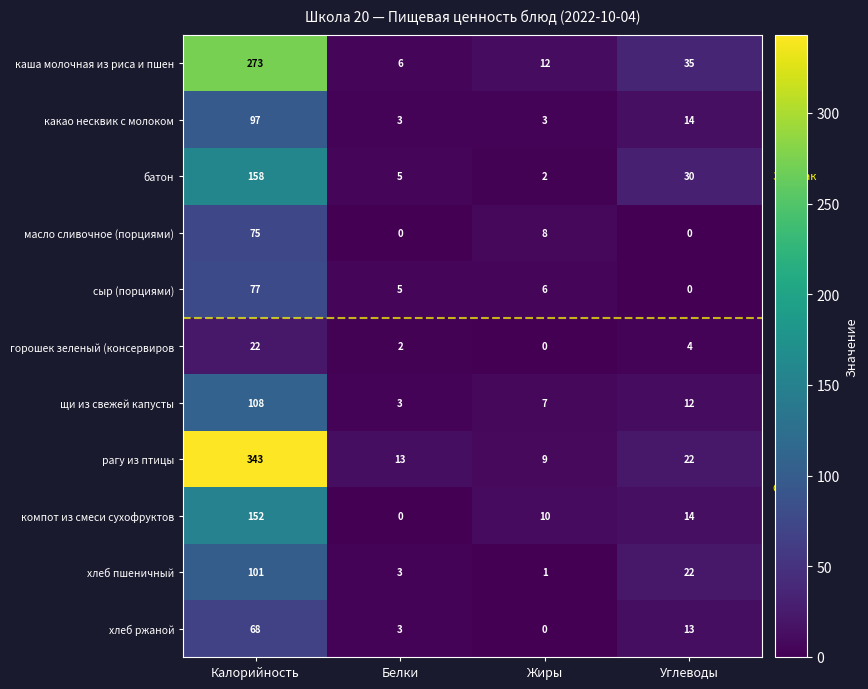

What is the difference between the батон values at Калорийность and Жиры?

156